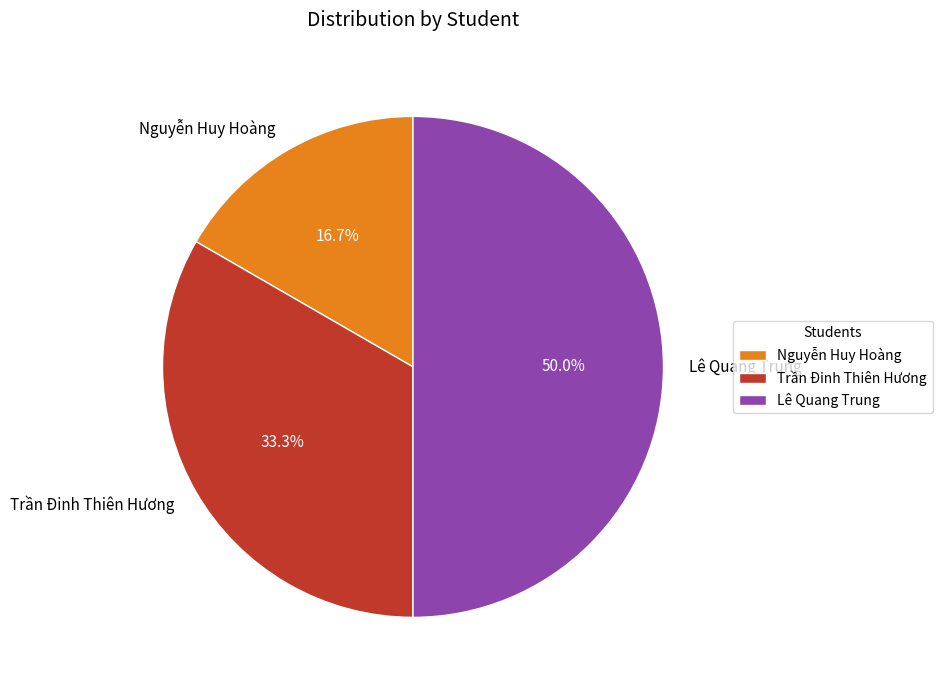

Count the number of slices in the pie.

3